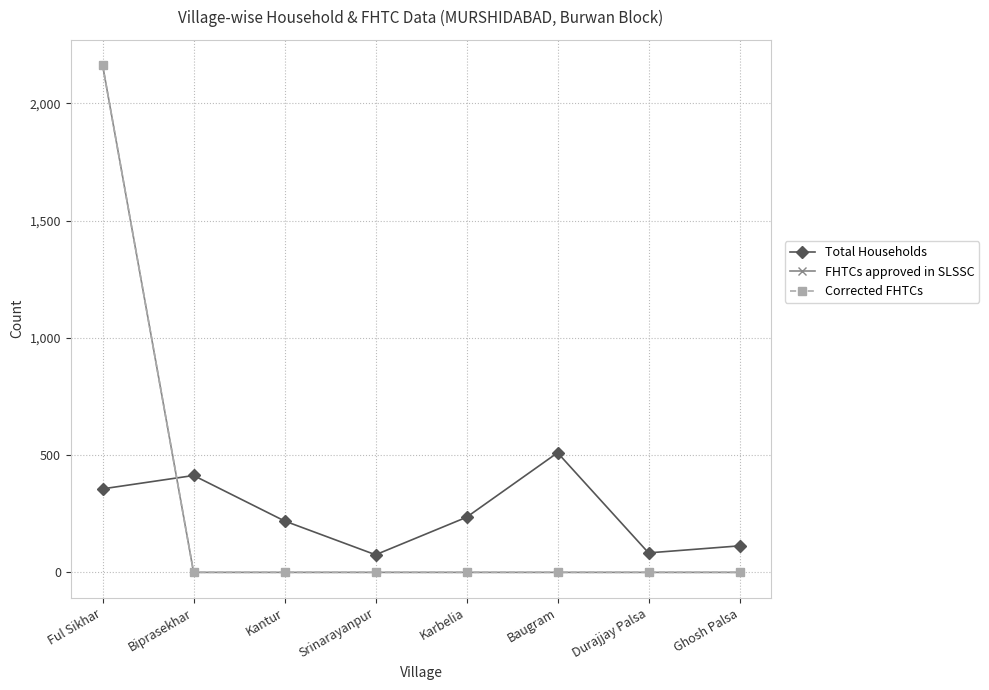

What is the total value across all series at Durajjay Palsa?

83